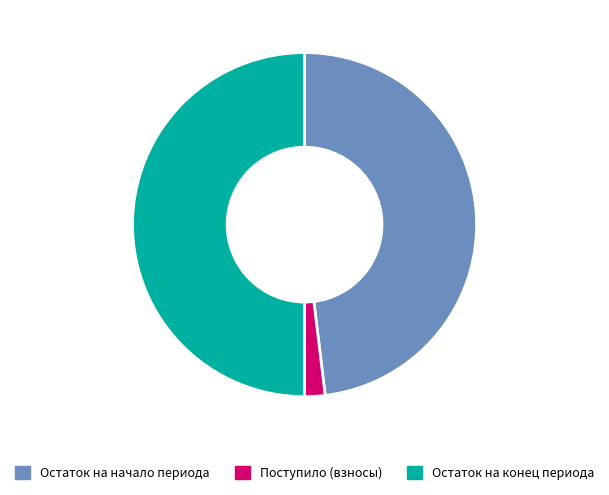

Is Остаток на начало периода the majority of the pie?

No